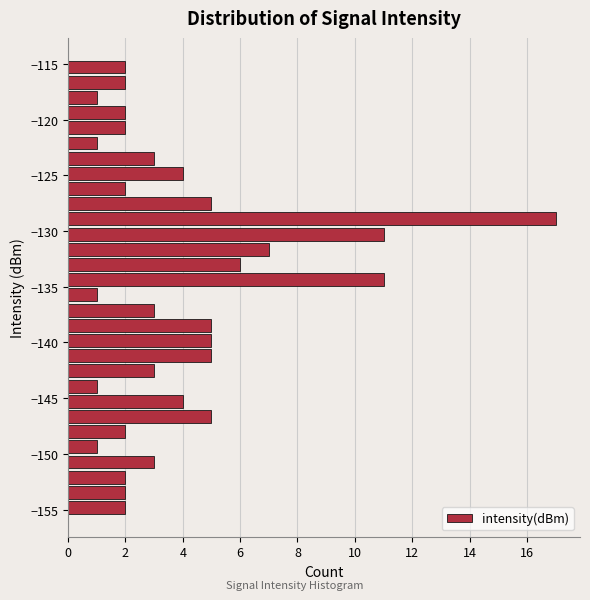

Read against the y-axis, roughly where is the centre of the longest bar?

-129.0